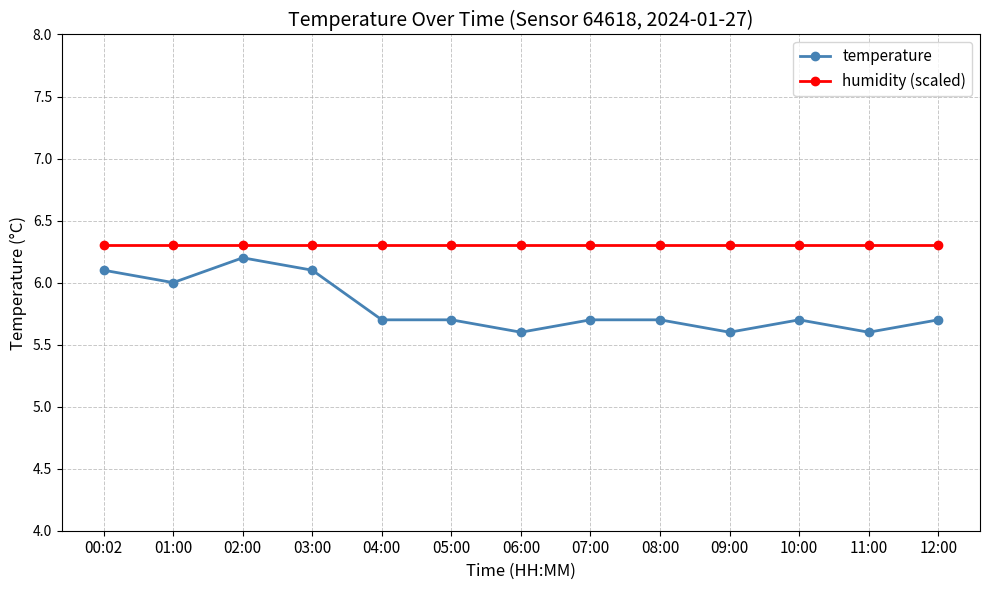

True or false: temperature has a value of 5.7 at 04:00.

True